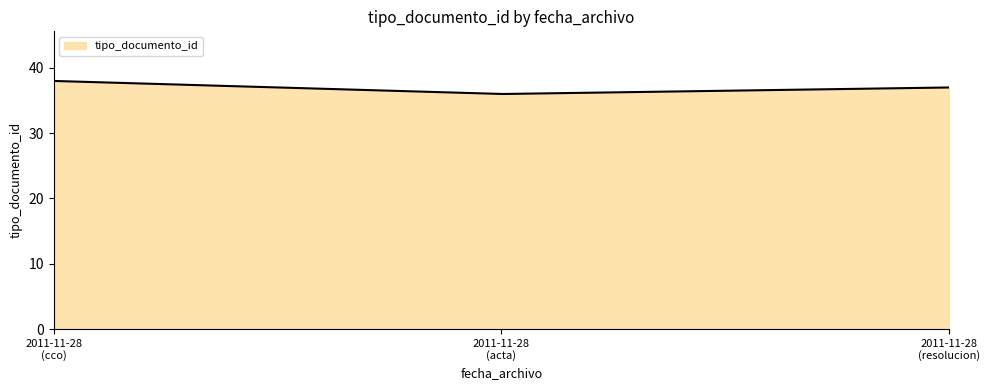

What is the minimum value shown in the chart?

36.0